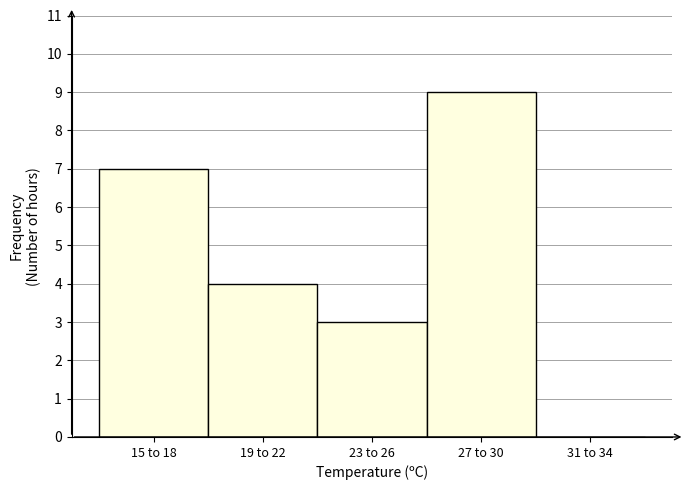

Reading left to right, extract all data points from this chart.

15 to 18=7	19 to 22=4	23 to 26=3	27 to 30=9	31 to 34=0